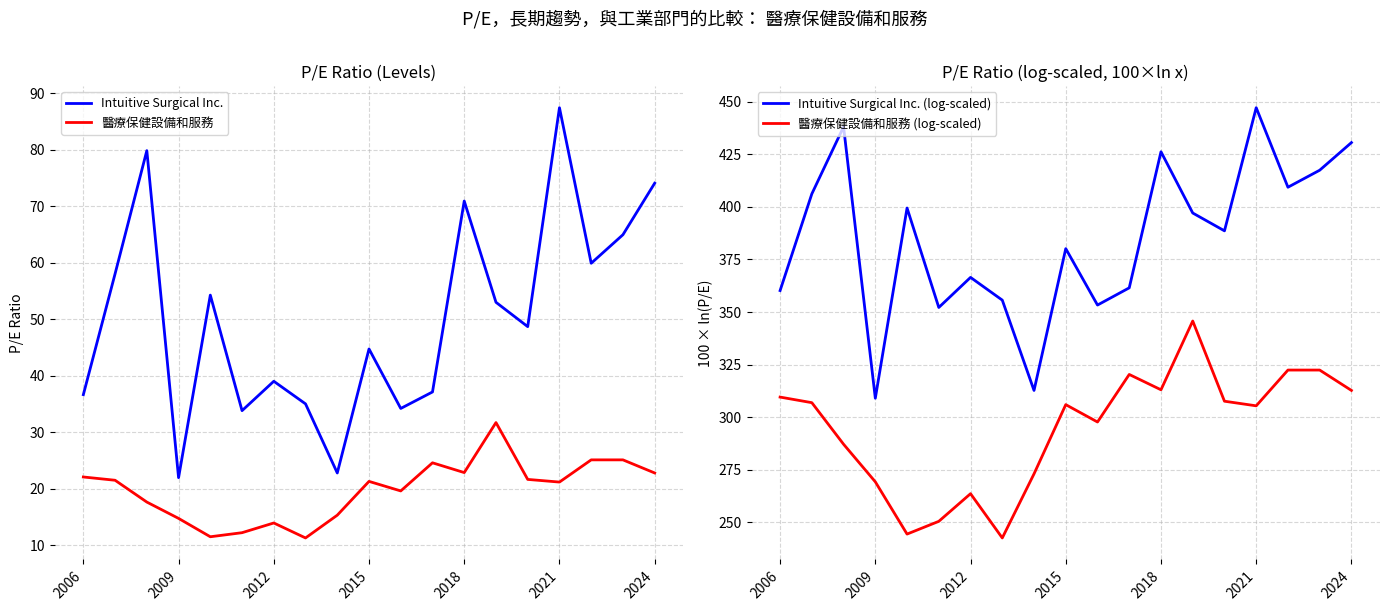

What is the lowest value of the 醫療保健設備和服務 series?

11.3